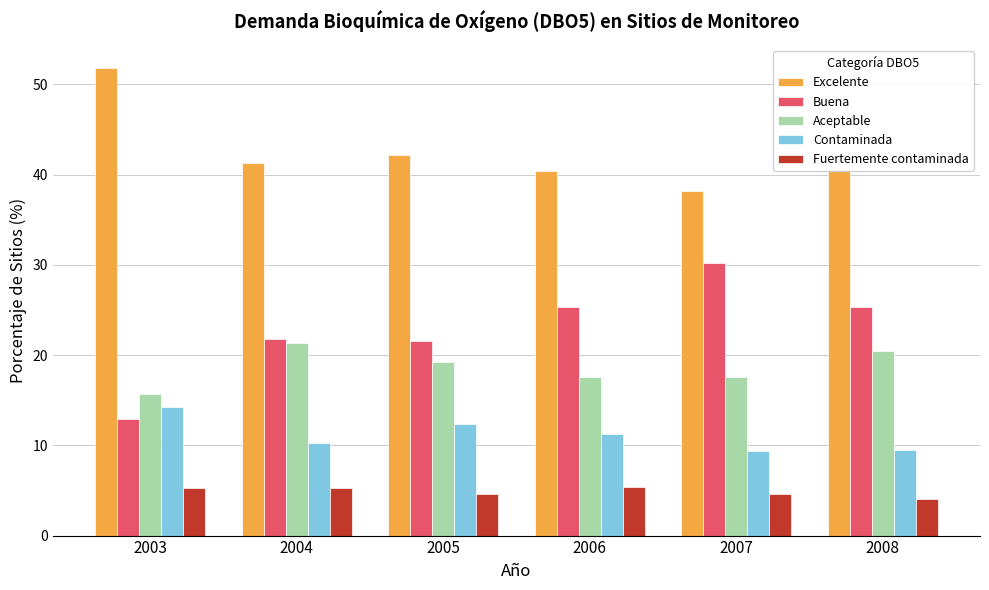

What is the value of the Contaminada bar at the 4th from the left?

11.3